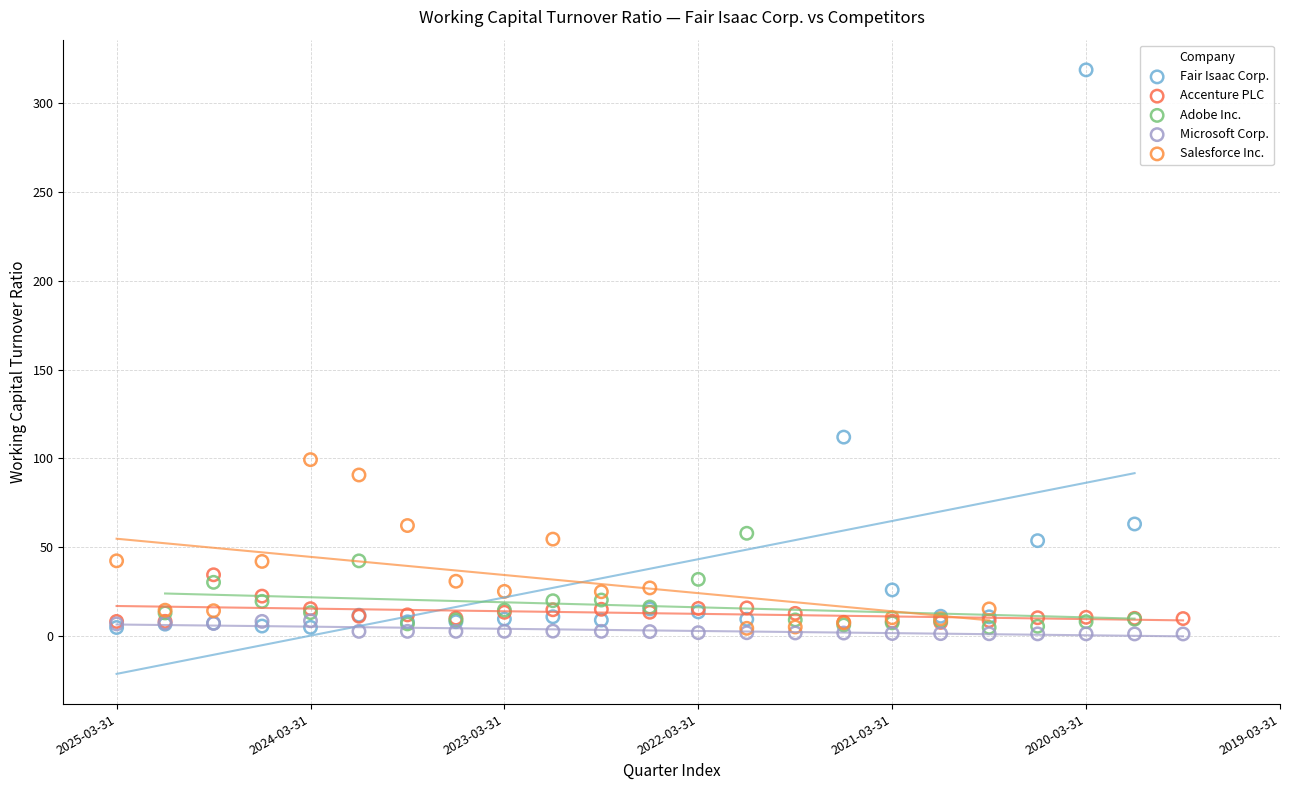

Which series contains the highest Y value?

Fair Isaac Corp.